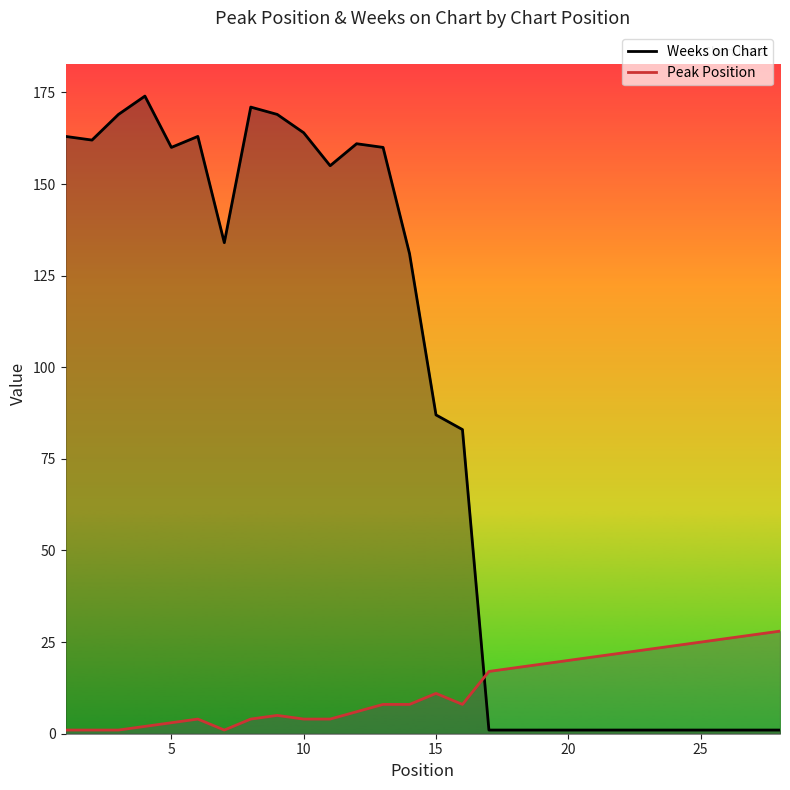

How many lines are shown in the chart?

2